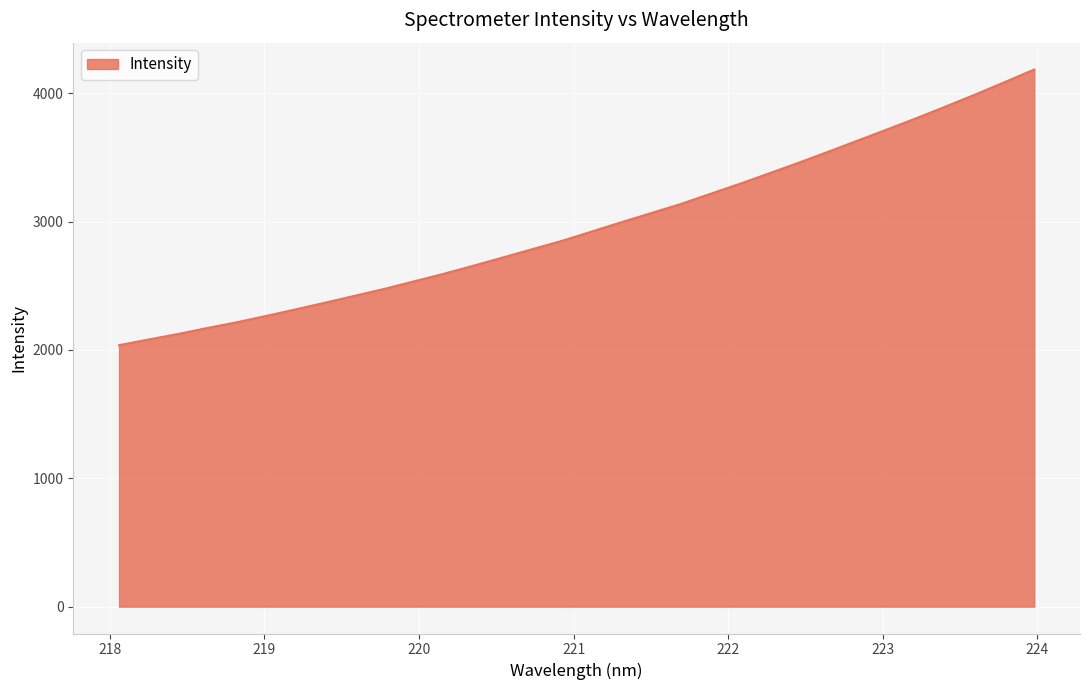

What is the maximum value shown in the chart?

4184.2